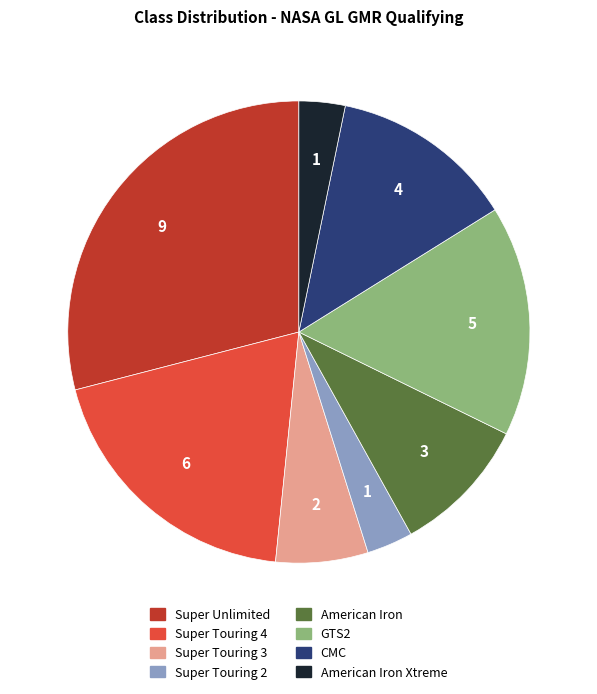

How many slices are in this pie chart?

8